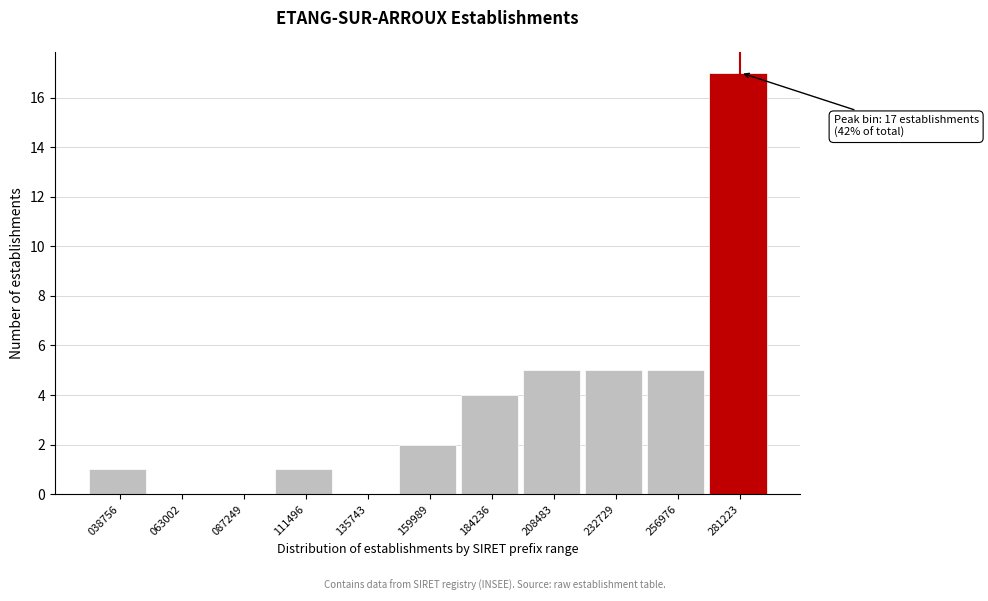

Reading left to right, what are all the values shown in this chart?

038756=1	063002=0	087249=0	111496=1	135743=0	159989=2	184236=4	208483=5	232729=5	256976=5	281223=17